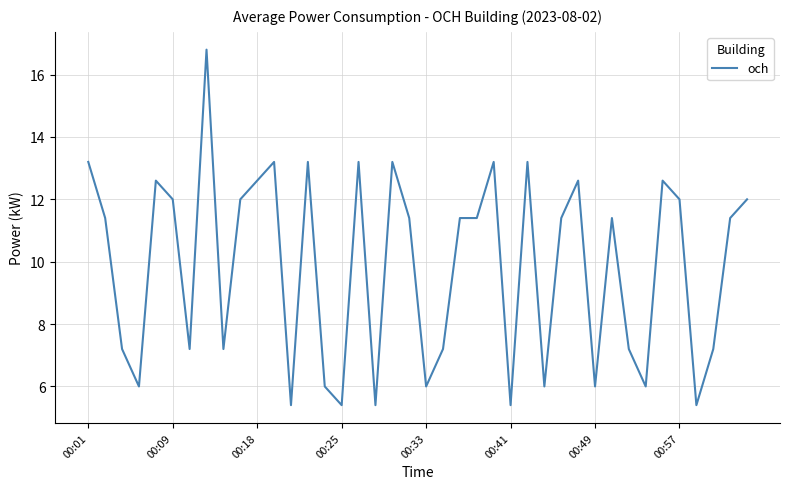

What is the difference between the maximum and minimum values?

11.4